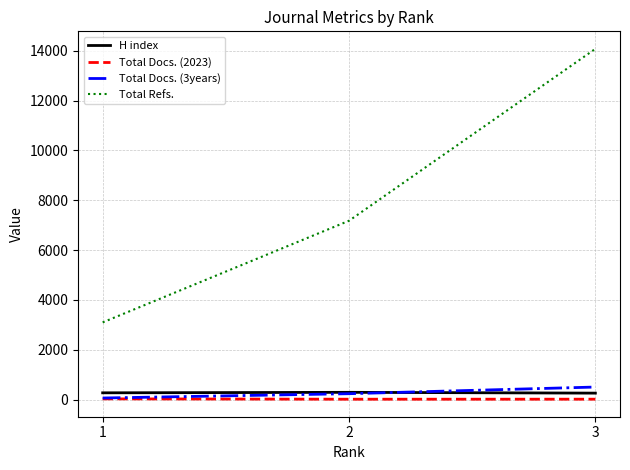

At how many categories does at least one series exceed 4622?

2